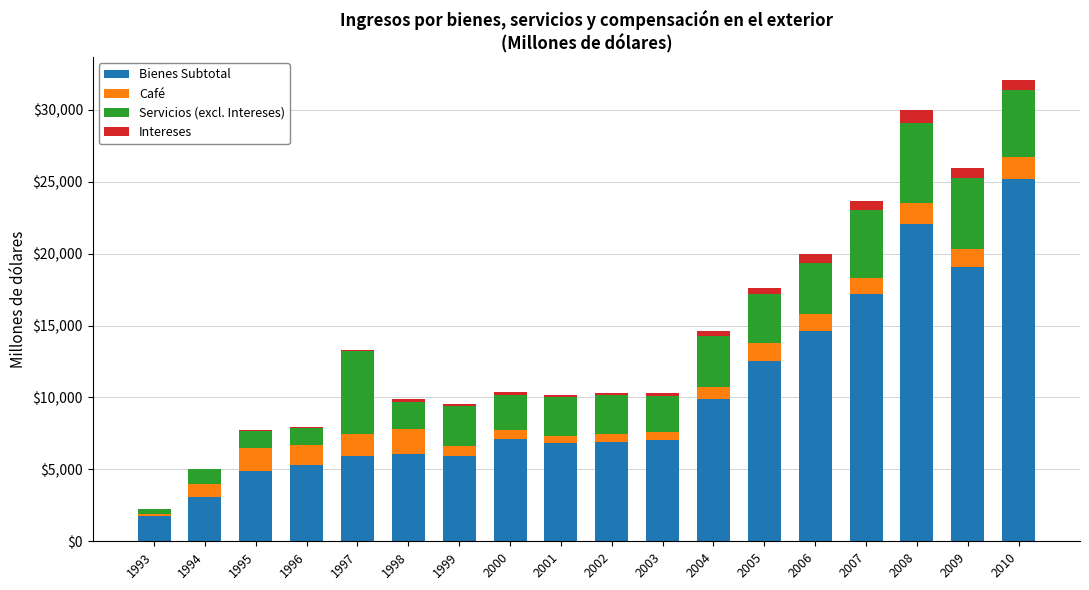

Does the chart contain stacked bars?

Yes